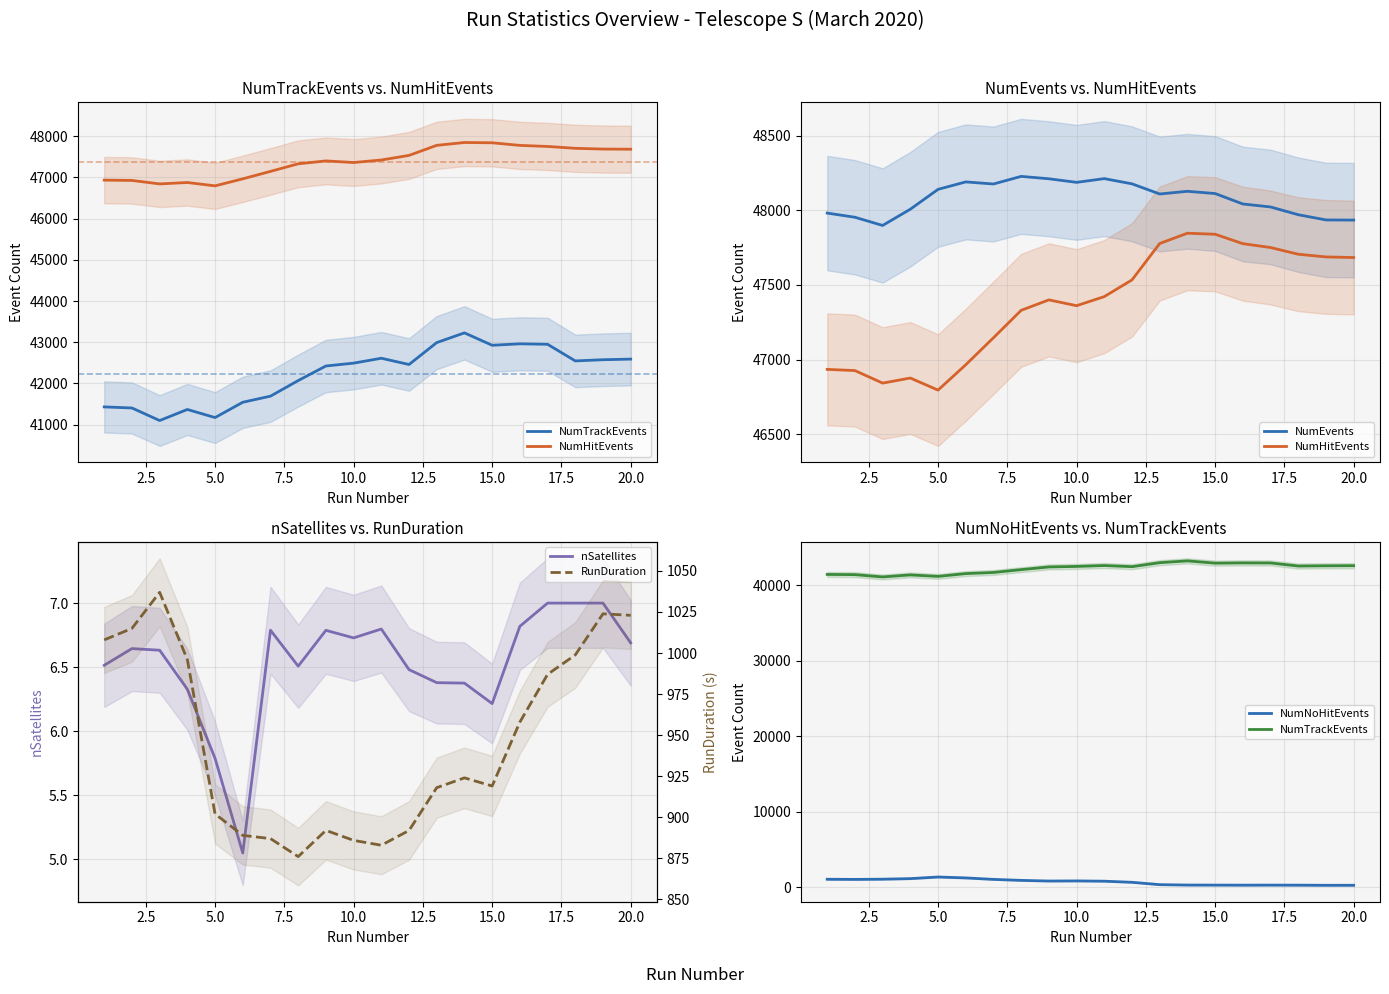

True or false: nSatellites and NumNoHitEvents cross at least once.

False